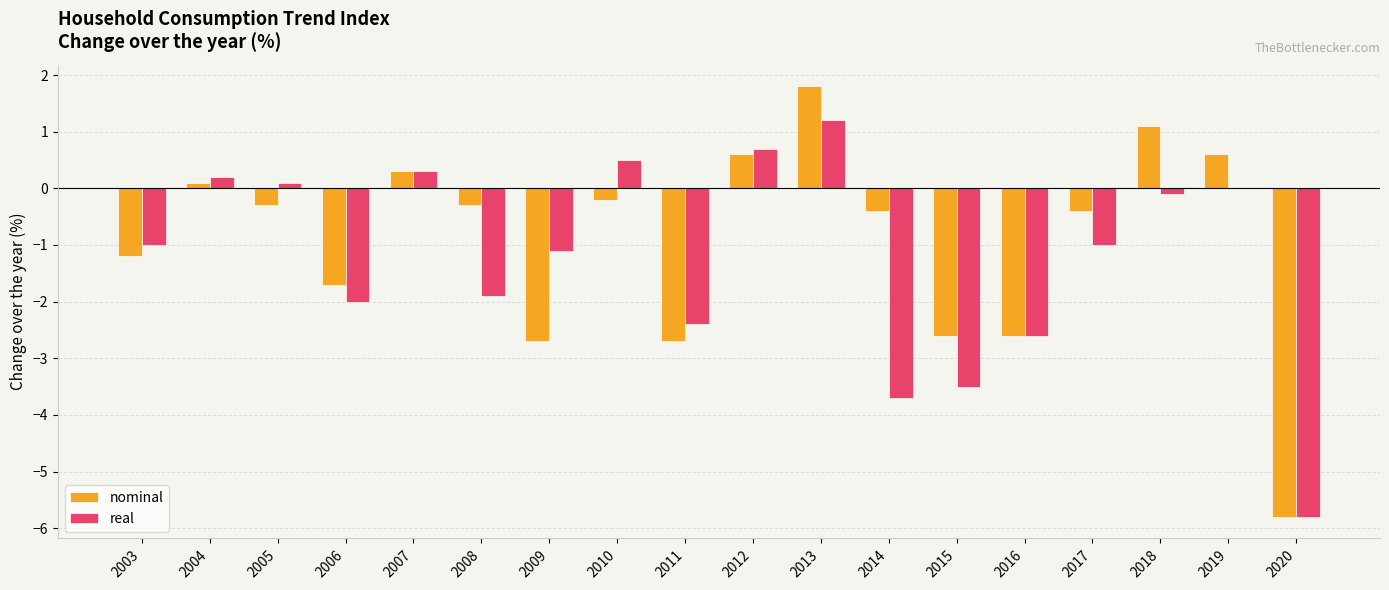

At which label is nominal closest to -2?

2006